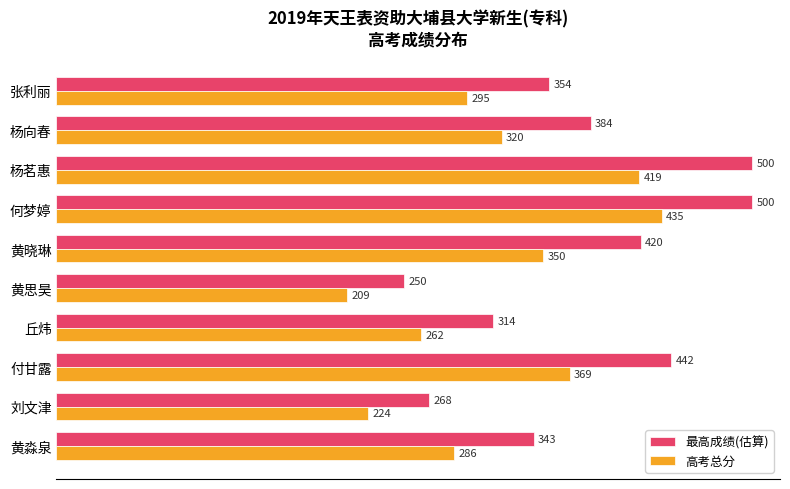

True or false: 最高成绩(估算) has a value of 152 at 张利丽.

False